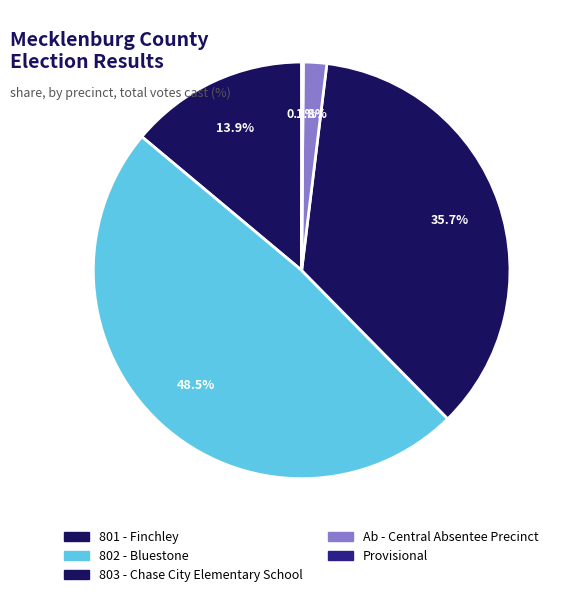

How many slices are in this pie chart?

5